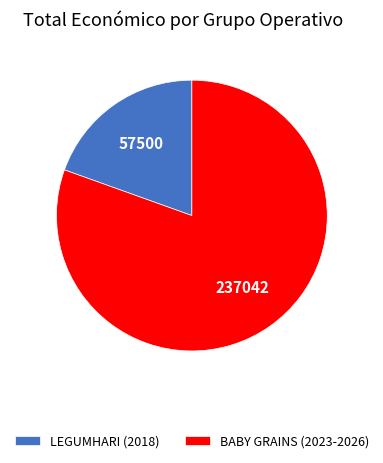

The BABY GRAINS (2023-2026) slice represents 75% of the pie. True or false?

False